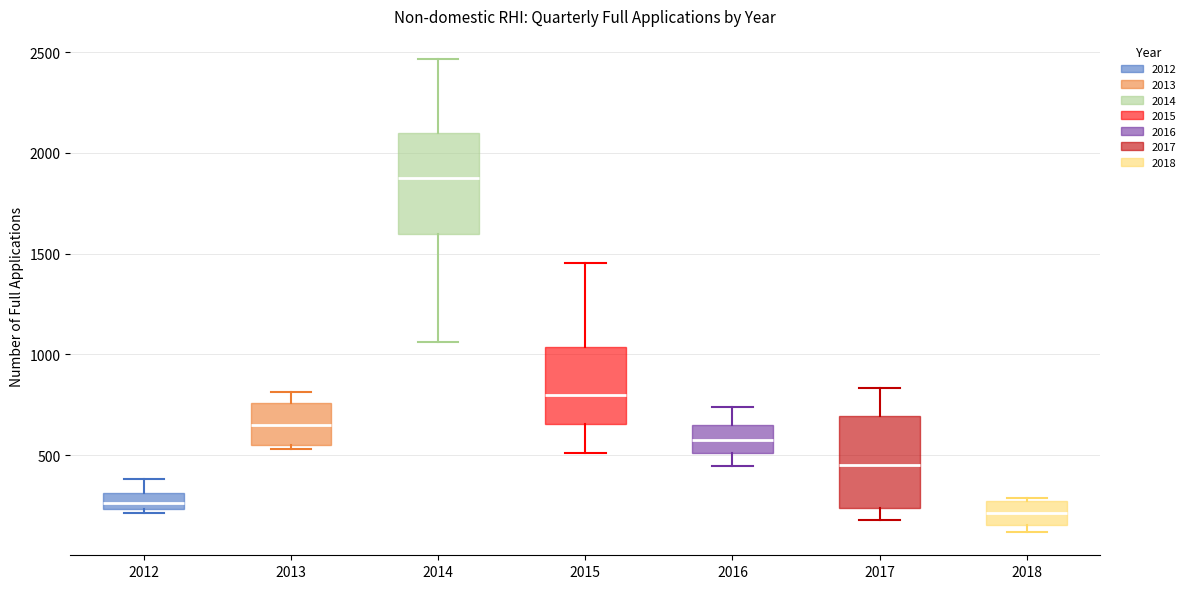

Which box has the highest median line?

2014